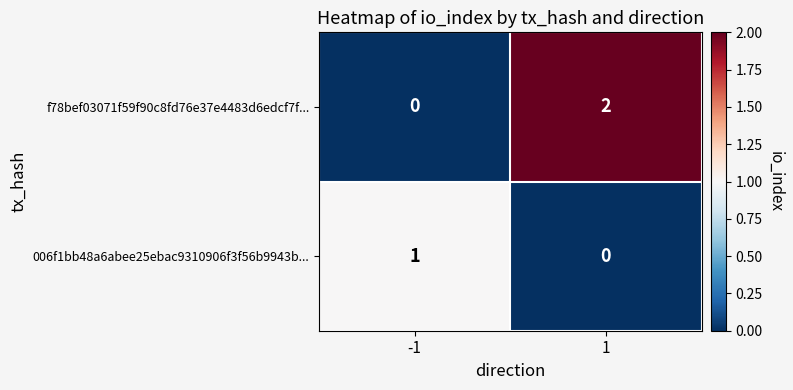

The value of 006f1bb48a6abee25ebac9310906f3f56b9943b... at 1 is -1. True or false?

False